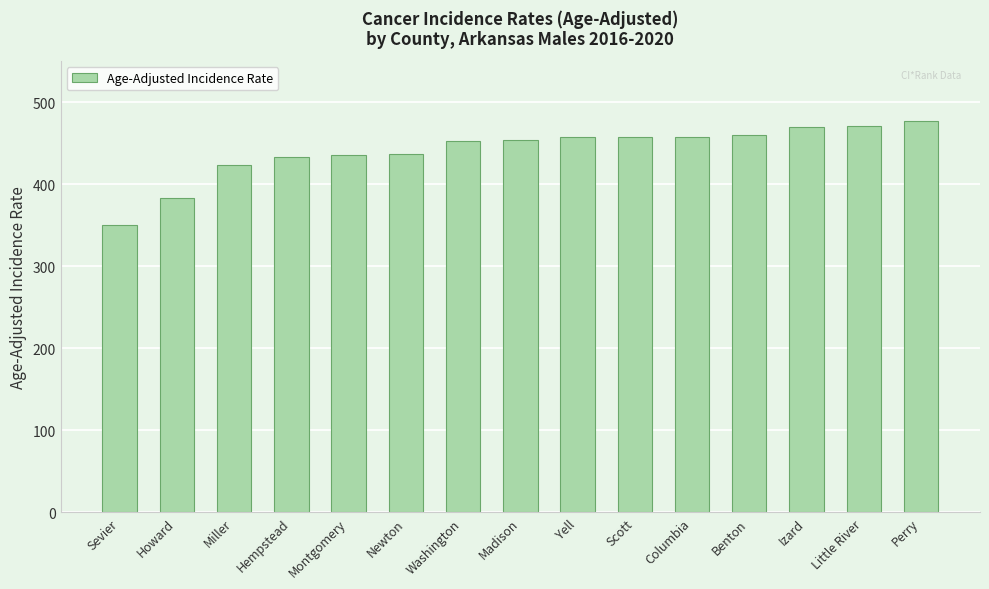

What is the smallest value displayed?

350.5